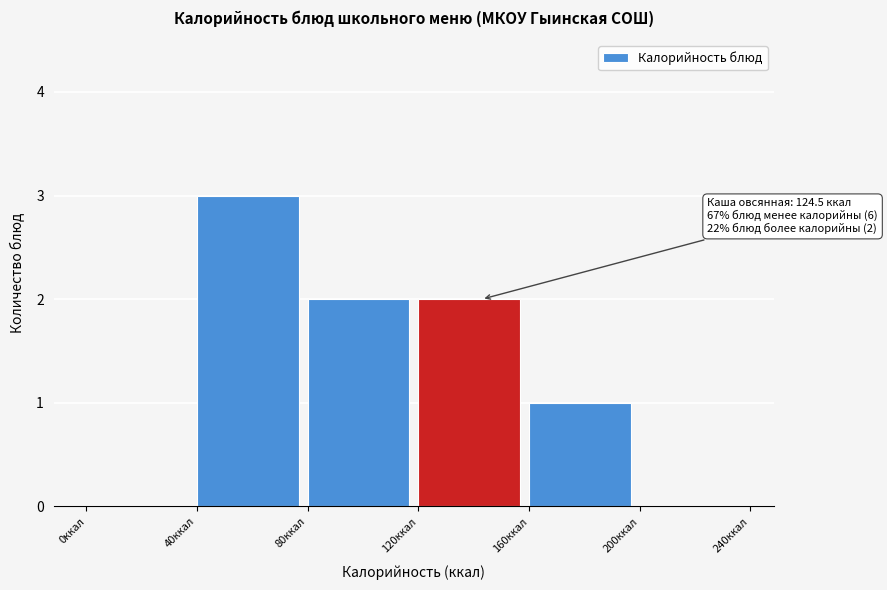

Over which range of the x-axis is the bar tallest?

40 to 80